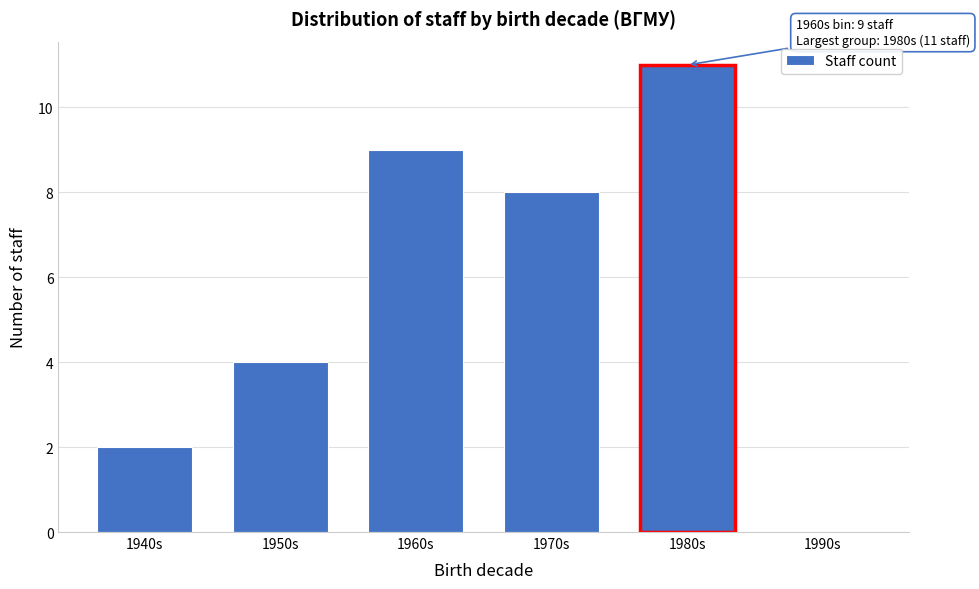

Reading left to right, what are all the values shown in this chart?

1940s=2	1950s=4	1960s=9	1970s=8	1980s=11	1990s=0